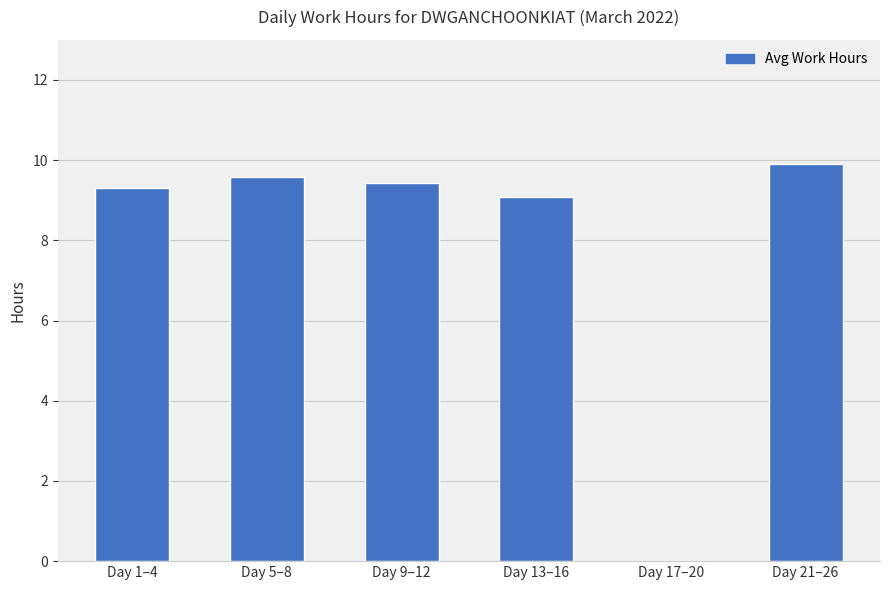

Are the bars grouped side by side (vs. stacked)?

No